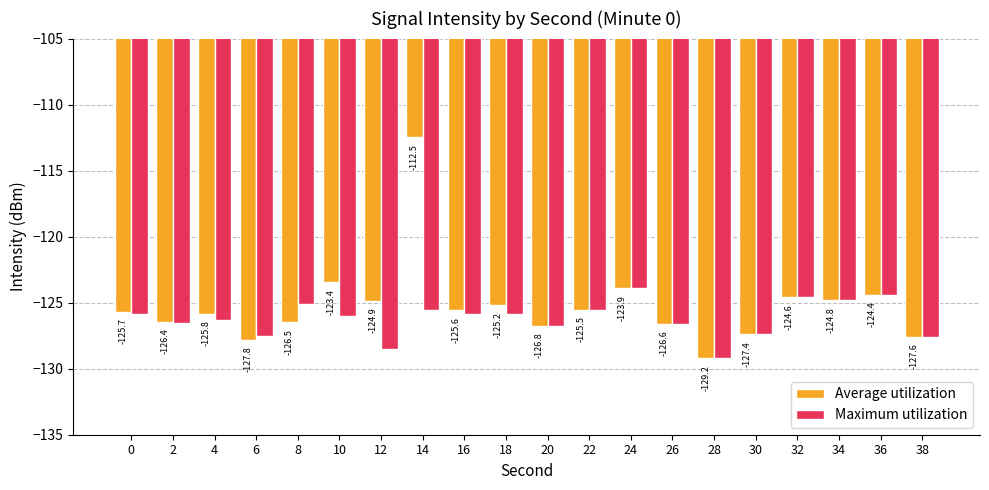

Which series has the widest spread of values?

Average utilization